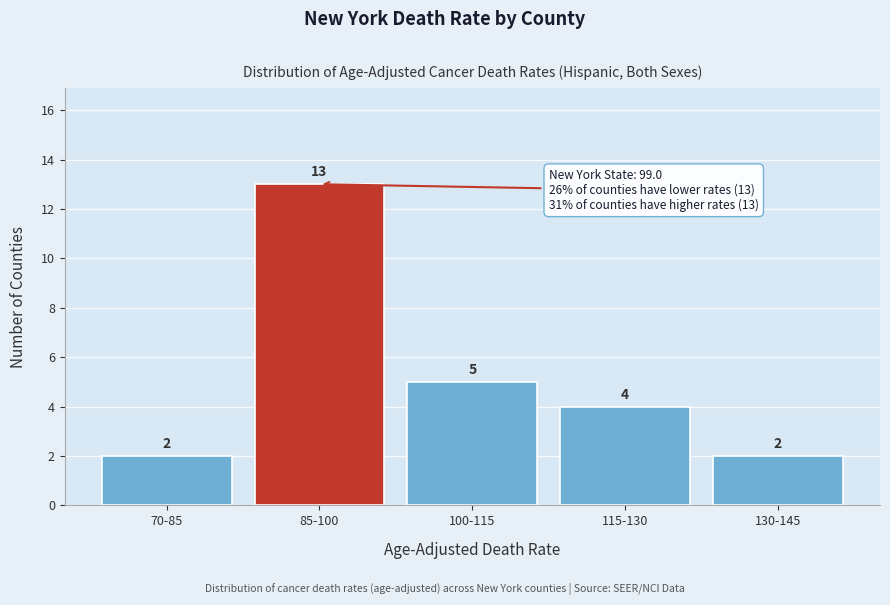

Reading right to left, transcribe all the data shown in this chart.

130-145=2	115-130=4	100-115=5	85-100=13	70-85=2